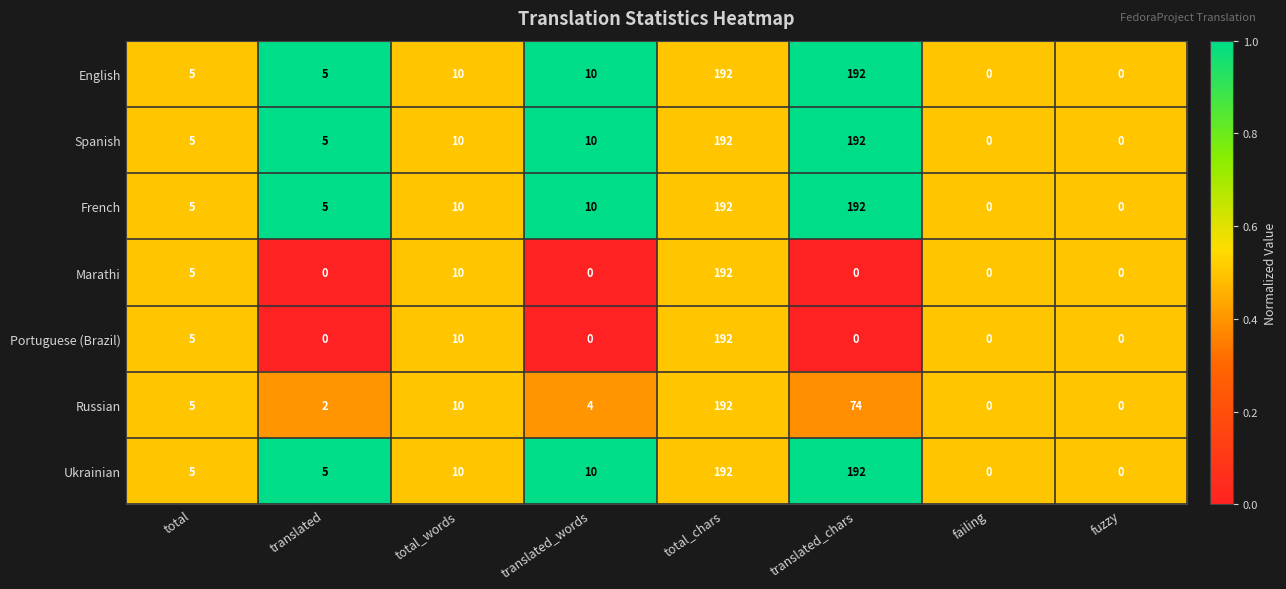

The Spanish series shows 10 at translated_words. True or false?

True